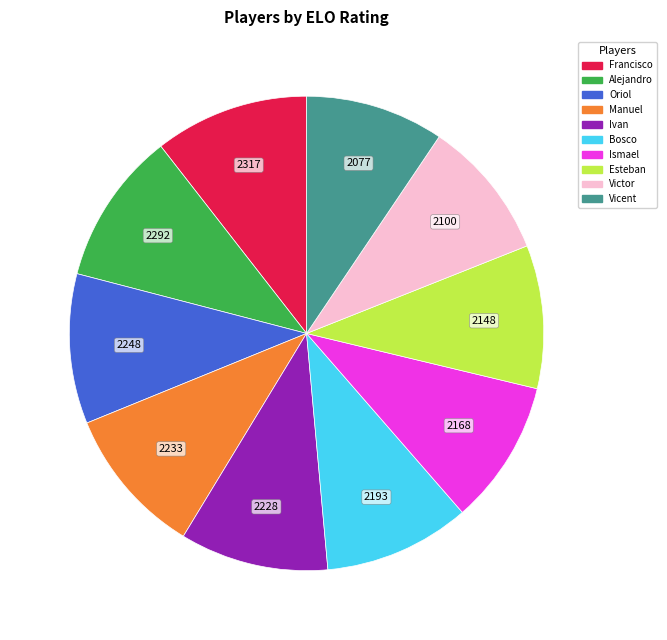

How many slices are in this pie chart?

10